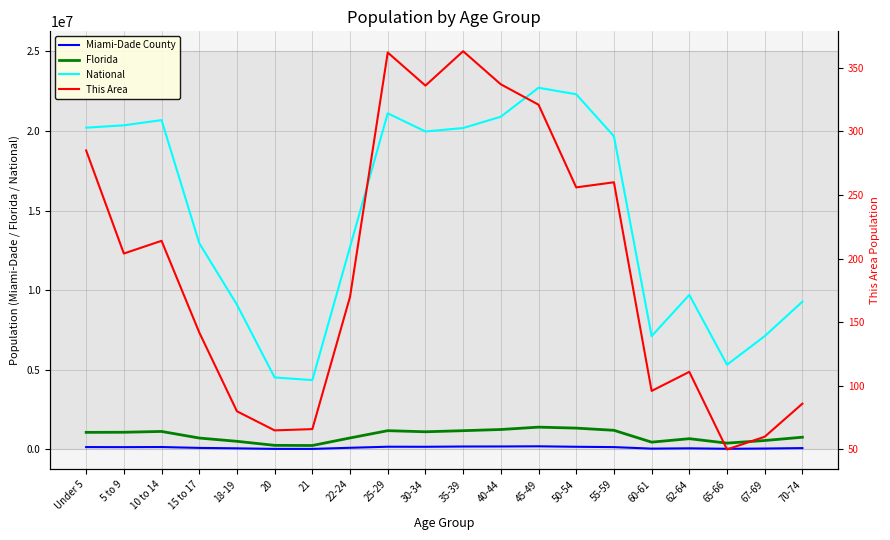

Reading right to left, what are all the values shown in this chart?

Miami-Dade County: 85996	58565	42415	71868	52352	147653	168364	198253	187664	184733	168338	172129	105226	35323	36274	70517	97997	152541	145253	149937
Florida: 768707	561316	397917	676499	458751	1202418	1340291	1401202	1252787	1178467	1110318	1179227	722126	248602	258030	510899	717483	1130847	1080255	1073506
National: 9278166	7115361	5319902	9704197	7113727	19664805	22298125	22708591	20890964	20179642	19962099	21101849	12712576	4354294	4519129	9086089	12954254	20677194	20348657	20201362
This Area: 86	60	50	111	96	260	256	321	337	363	336	362	170	66	65	80	142	214	204	285